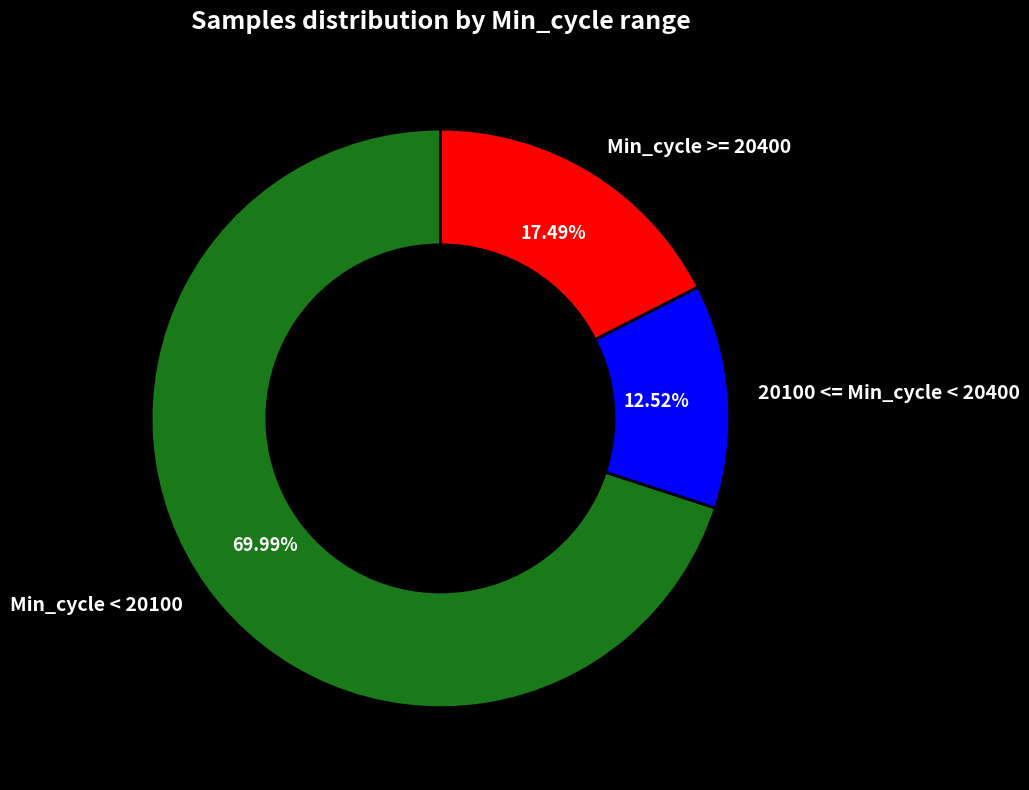

Rank the categories by value from highest to lowest.

Min_cycle < 20100, Min_cycle >= 20400, 20100 <= Min_cycle < 20400